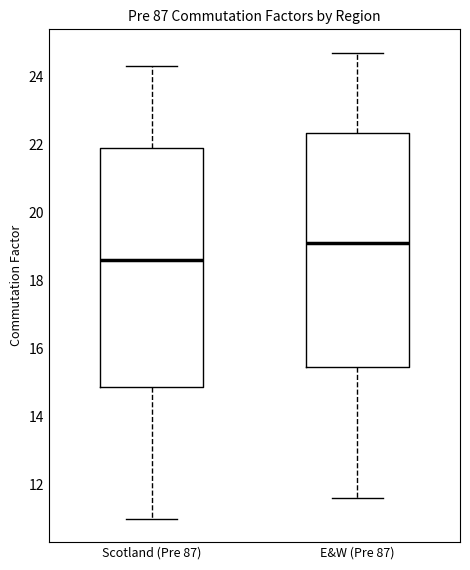

Where does the upper whisker of the box for E&W (Pre 87) end on the y-axis? The values are not printed on the chart, so give them approximately, as read against the axis.

24.8